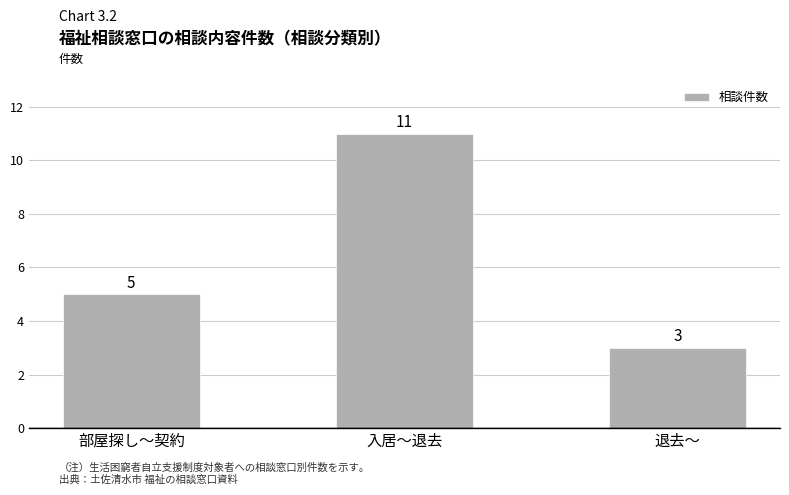

What is the sum of all values?

19